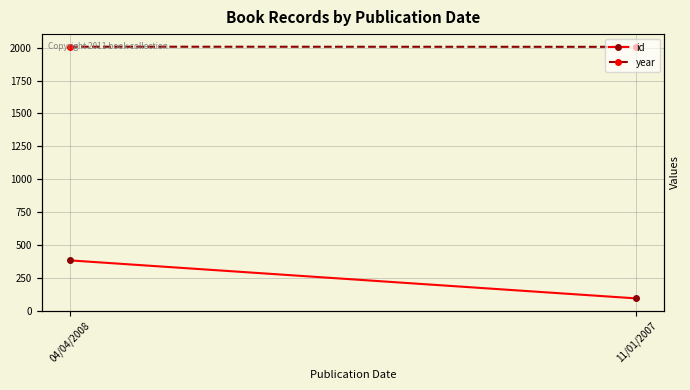

Which has a higher value, 04/04/2008 or 11/01/2007?

04/04/2008